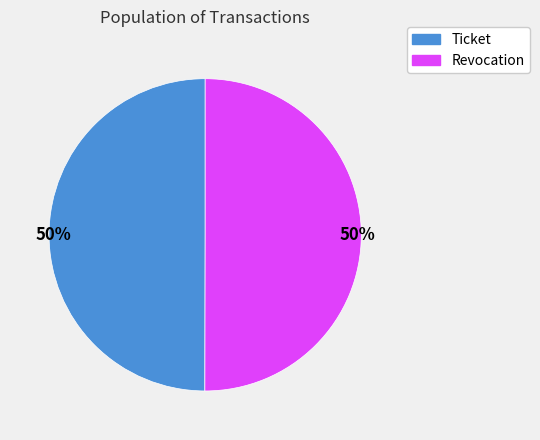

Is the sum of Ticket and Revocation greater than half?

Yes